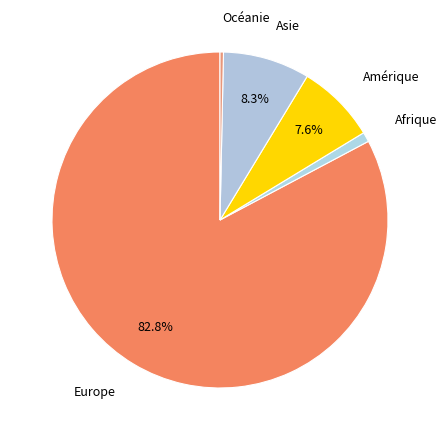

Is it true that Afrique is 1% of the pie?

True